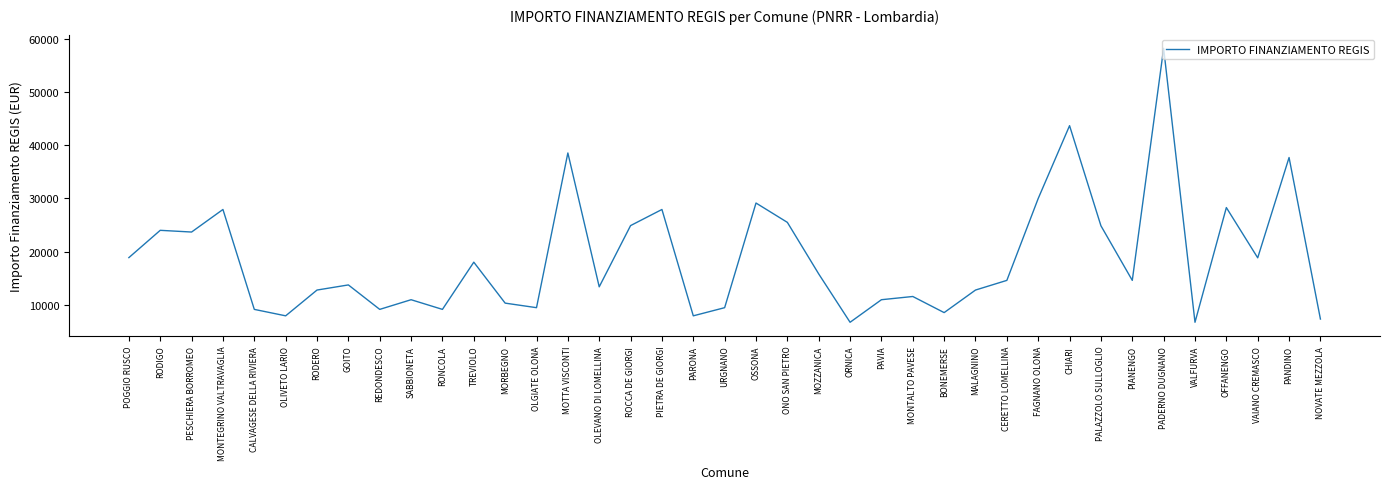

What is the difference between the maximum and minimum values?

51595